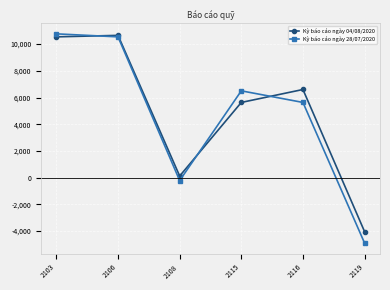

What is the value of the Kỳ báo cáo ngày 04/08/2020 point at the 3rd from the left?

112.4